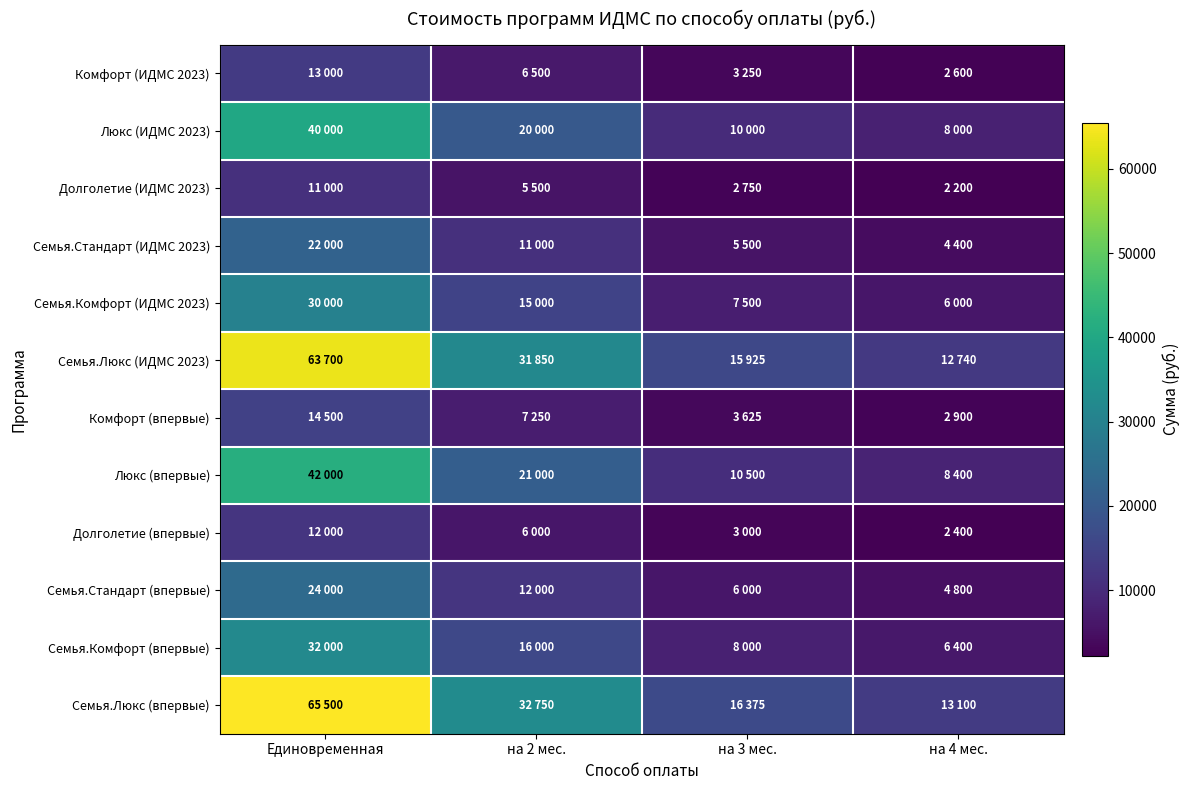

How many categories are shown in the chart?

4